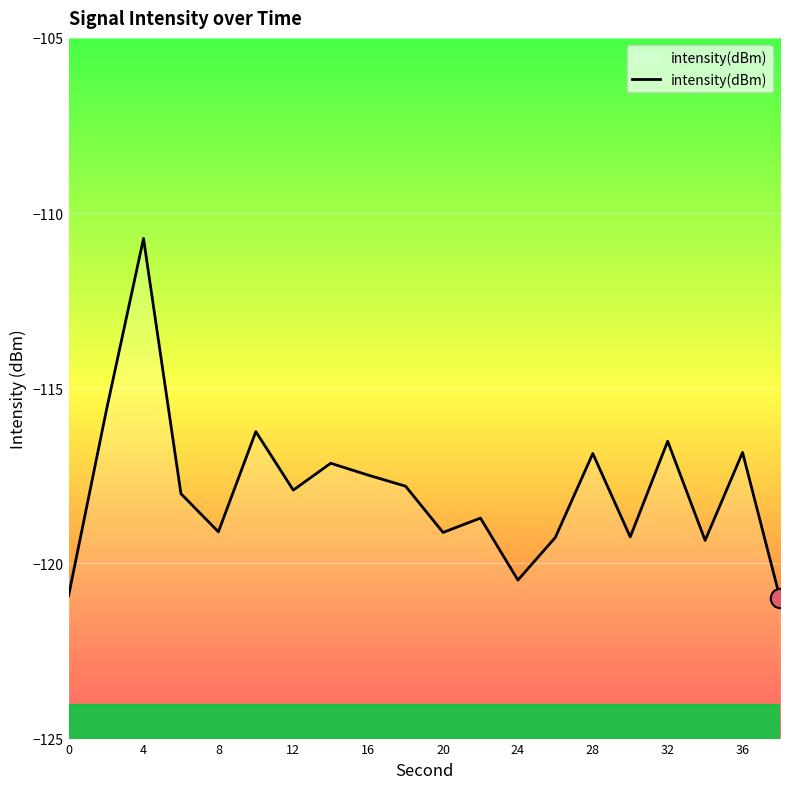

Read the value at 28.

-116.9